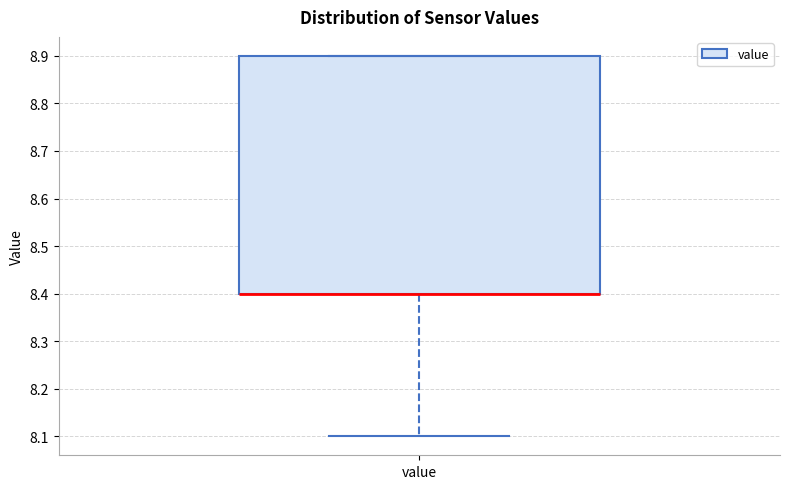

Where is the upper edge of the box for value on the y-axis? The values are not printed on the chart, so give them approximately, as read against the axis.

8.9